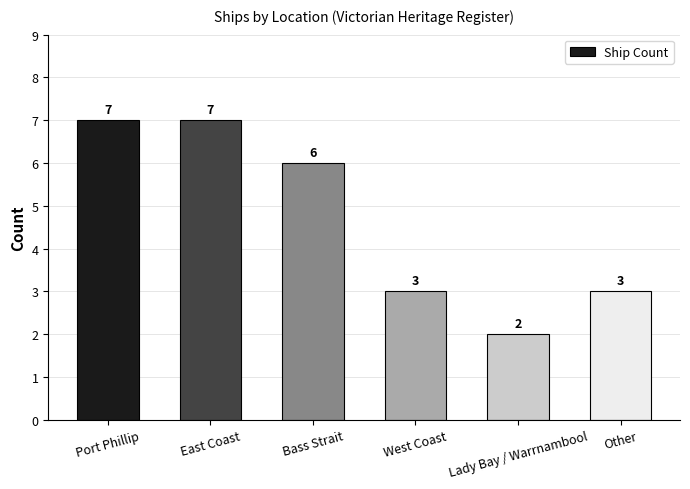

What is the ratio of the value at Bass Strait to the value at East Coast?

0.9